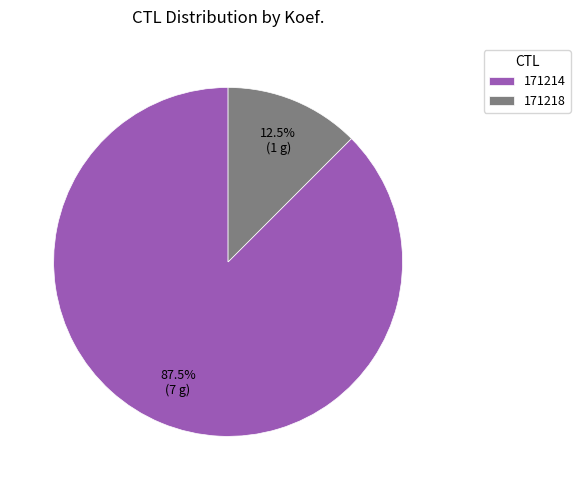

What portion of the pie excludes 171218?

87.5%